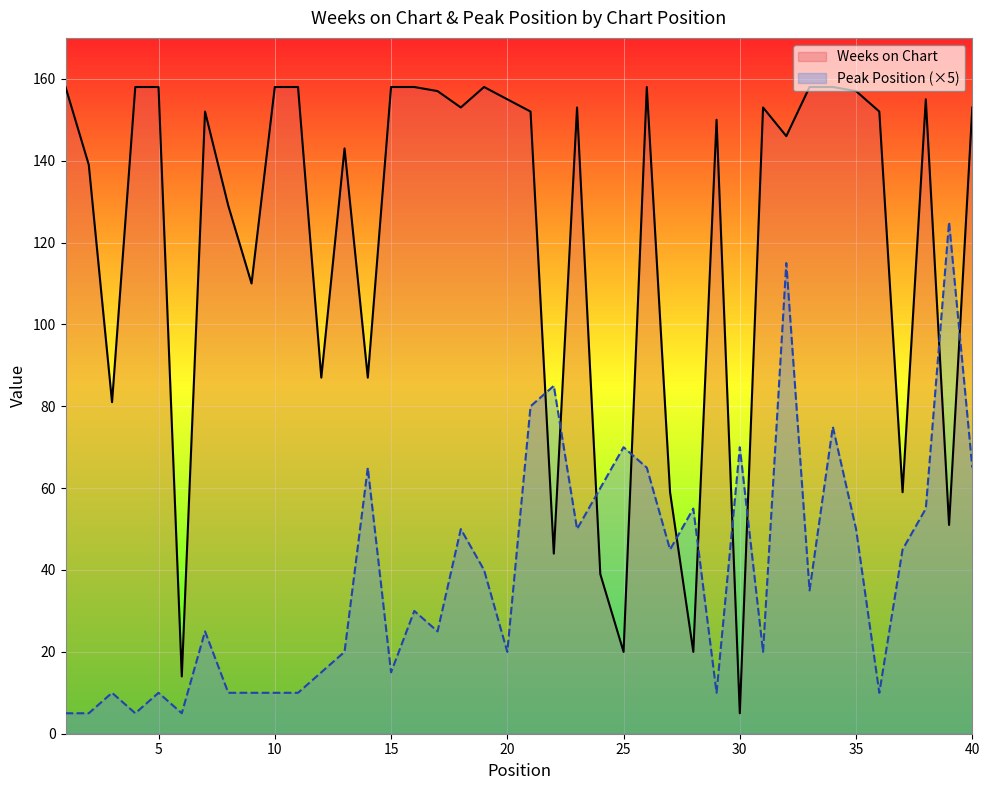

Reading left to right, list all the values displayed in this chart.

Weeks on Chart: 158	139	81	158	158	14	152	129	110	158	158	87	143	87	158	158	157	153	158	155	152	44	153	39	20	158	59	20	150	5	153	146	158	158	157	152	59	155	51	153
Peak Position (×5): 5	5	10	5	10	5	25	10	10	10	10	15	20	65	15	30	25	50	40	20	80	85	50	60	70	65	45	55	10	70	20	115	35	75	50	10	45	55	125	65